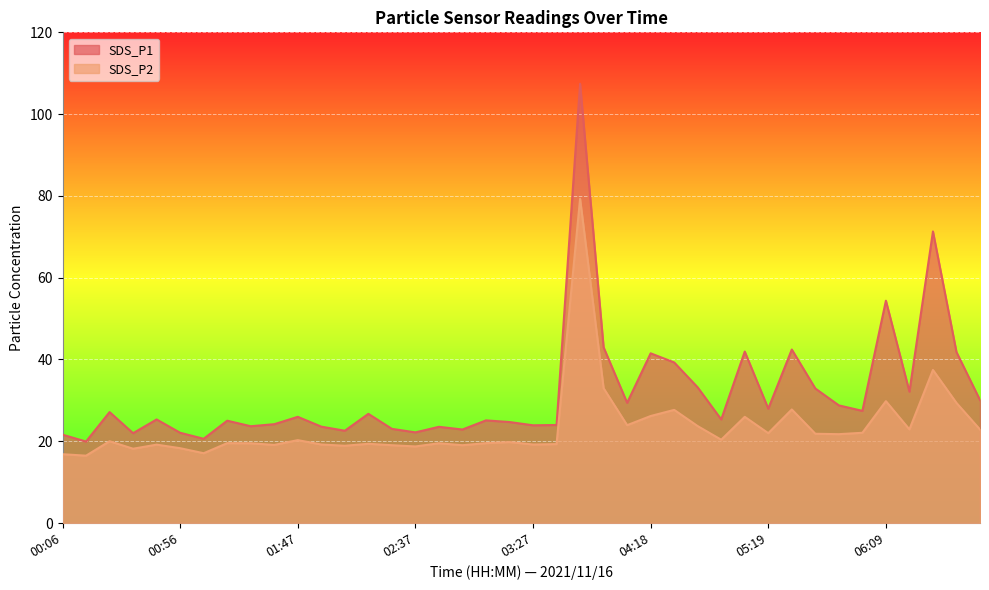

The value of SDS_P2 at 02:17 is 19.4. True or false?

True